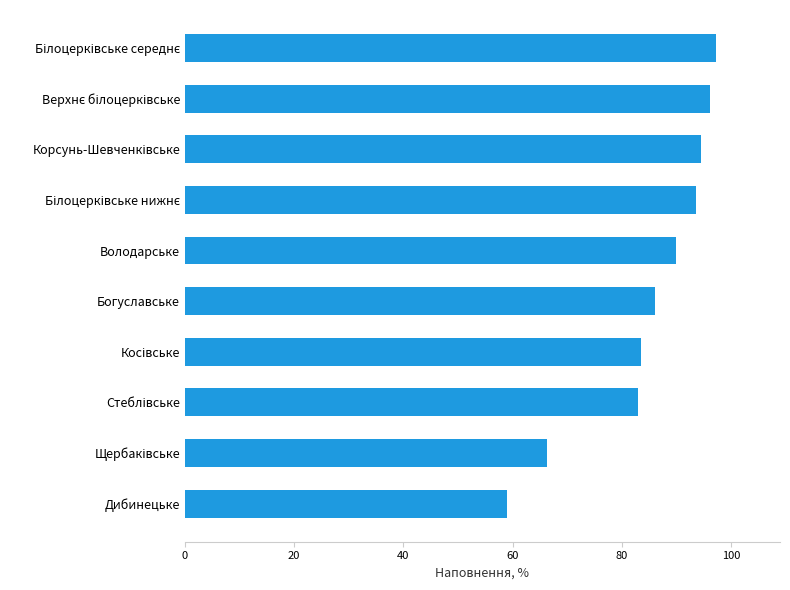

What is the difference between the second highest and minimum values?

37.2